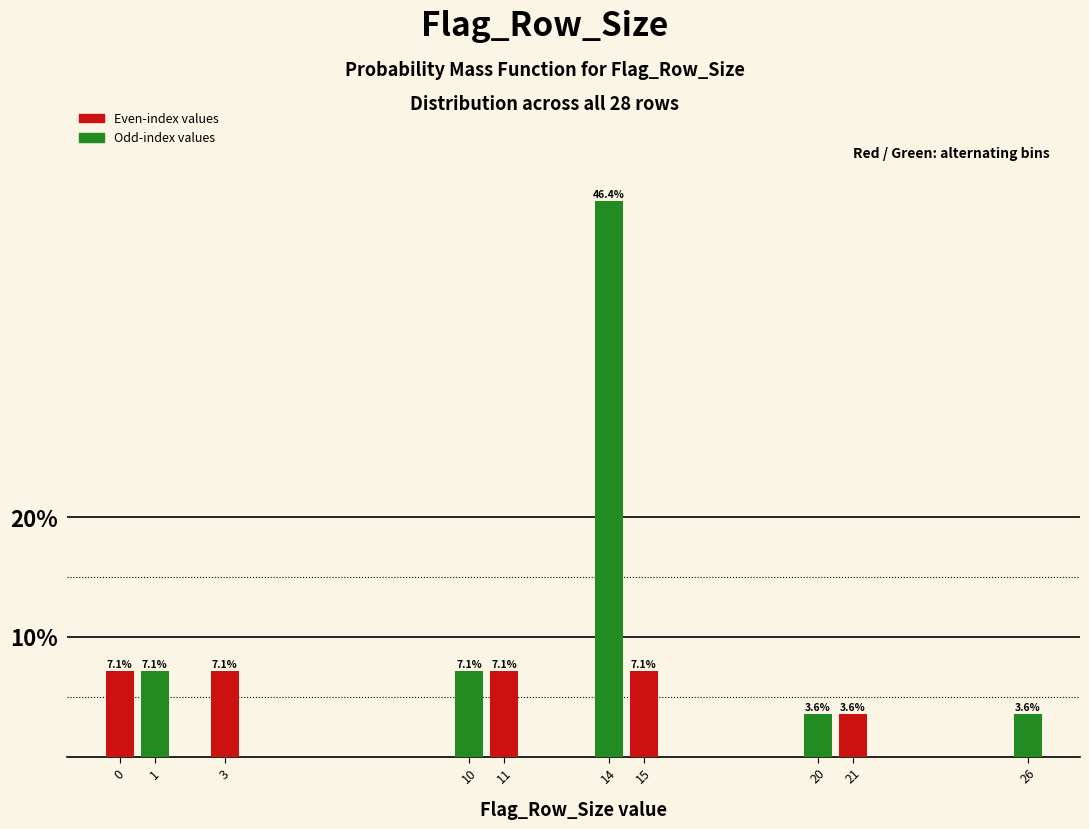

Reading left to right, what are all the values shown in this chart?

0=7.1	1=7.1	3=7.1	10=7.1	11=7.1	14=46.4	15=7.1	20=3.6	21=3.6	26=3.6